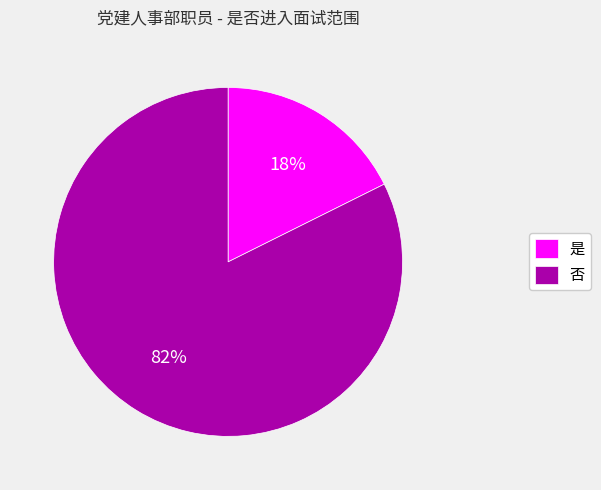

Rank the categories by value from lowest to highest.

是, 否